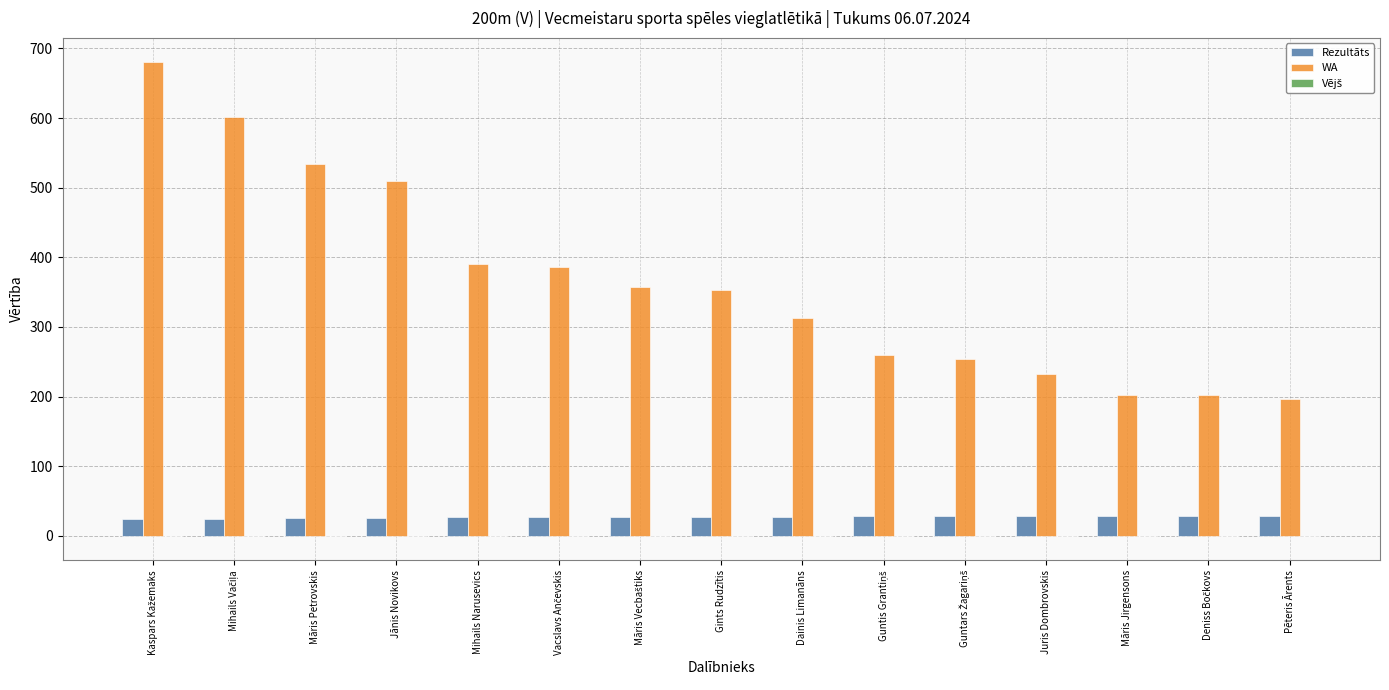

Which series has the largest total across all categories?

WA